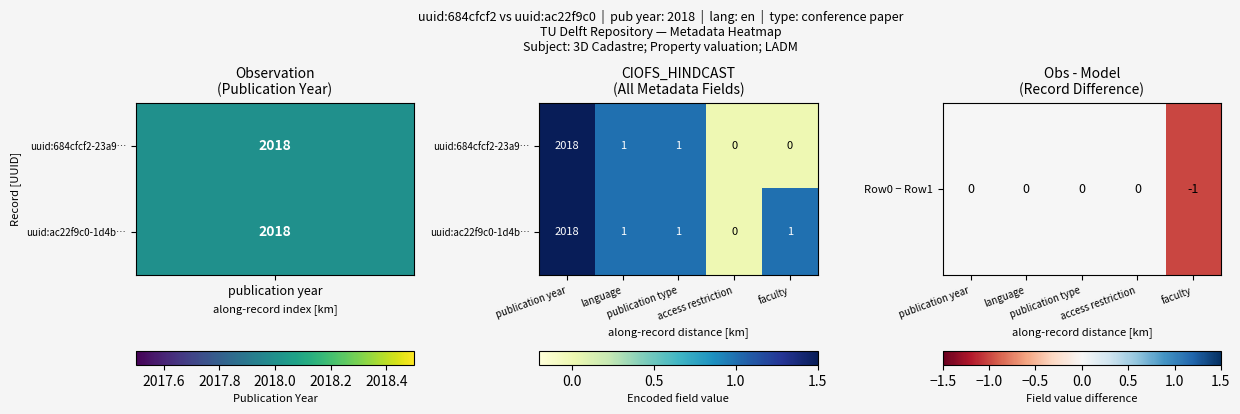

What is the greatest value displayed?

2018